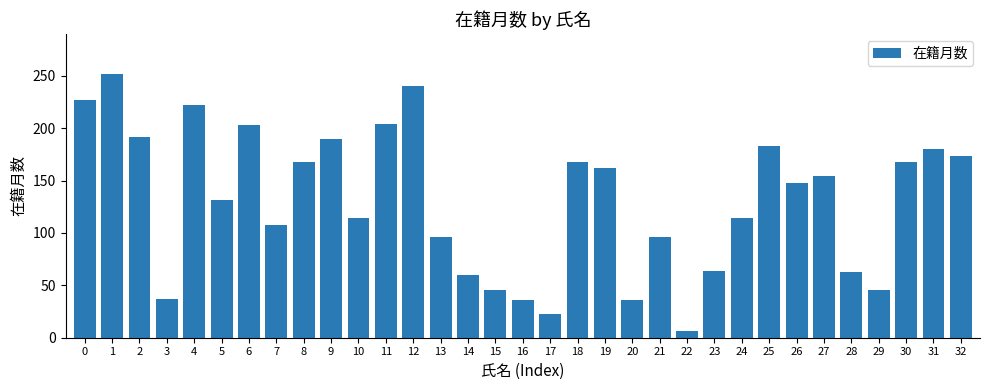

How many categories are shown in the chart?

33